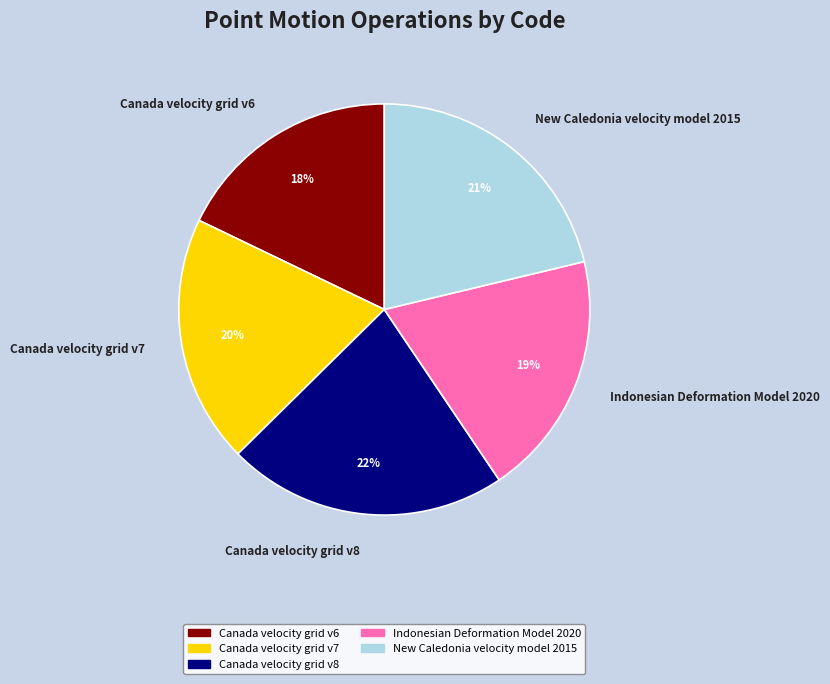

Is it true that Indonesian Deformation Model 2020 is 12% of the pie?

False